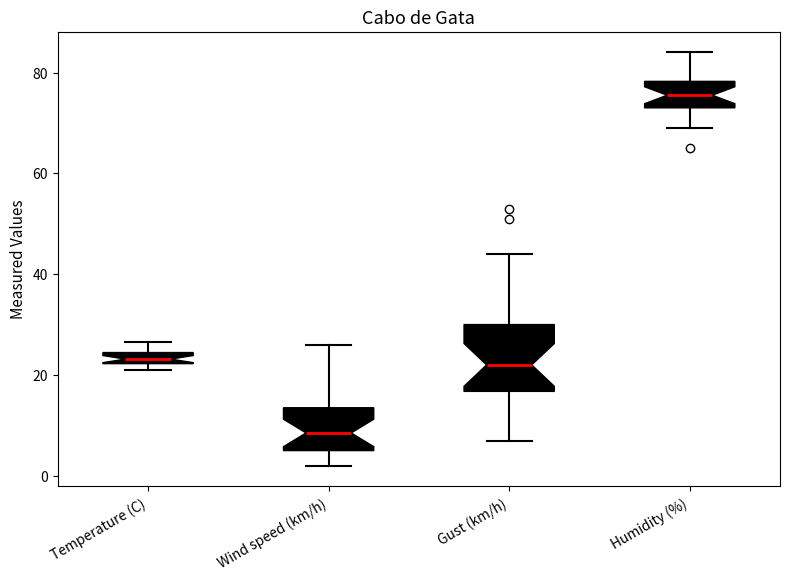

Which box is the tallest, from its lower edge to its upper edge?

Gust (km/h)